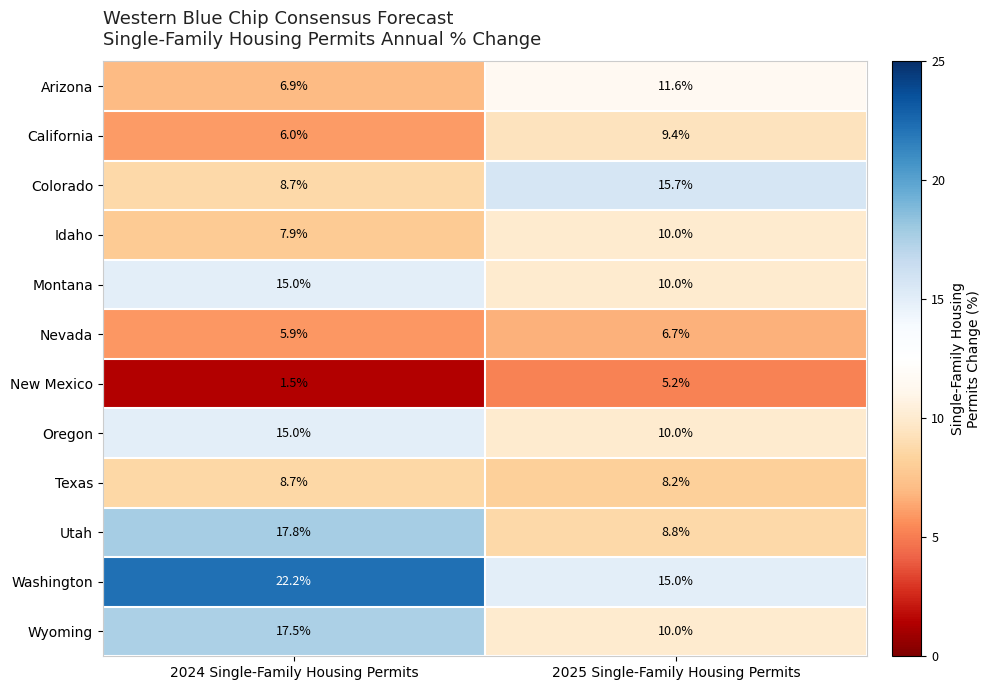

What is the minimum value shown in the chart?

1.5